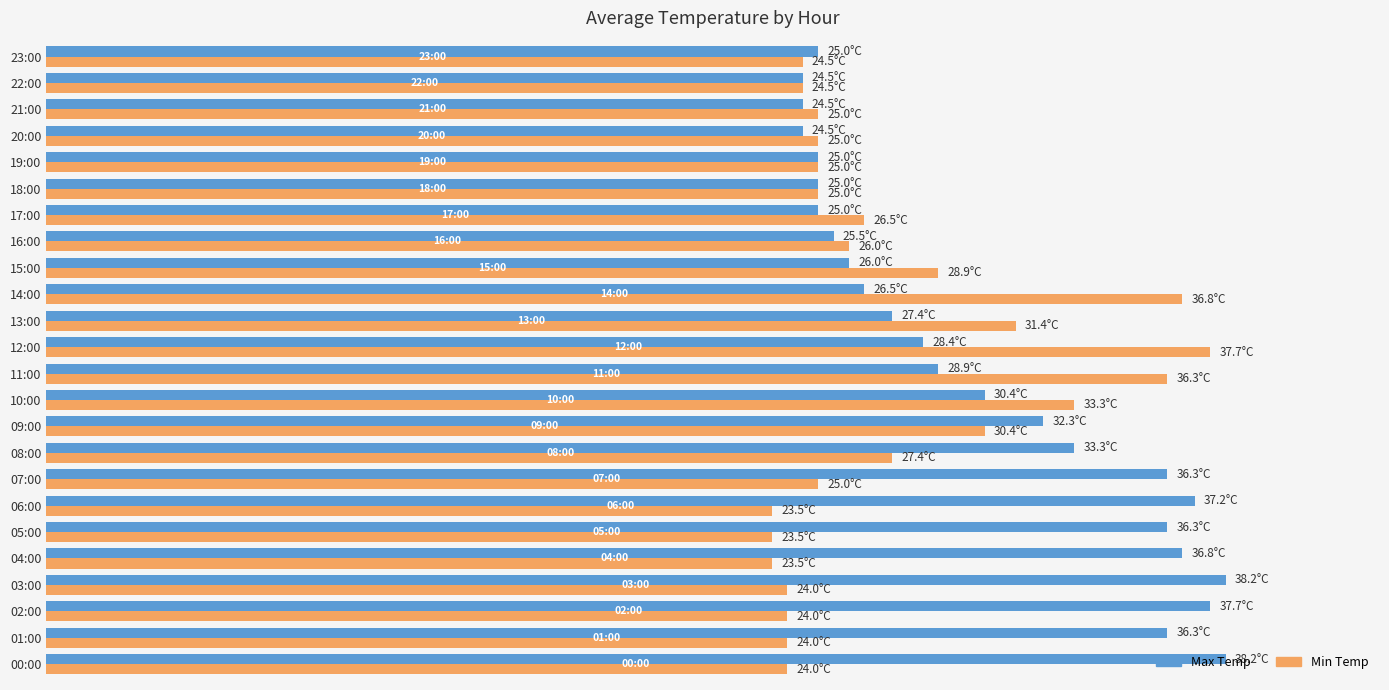

What are all the series names shown in the legend?

Max Temp, Min Temp